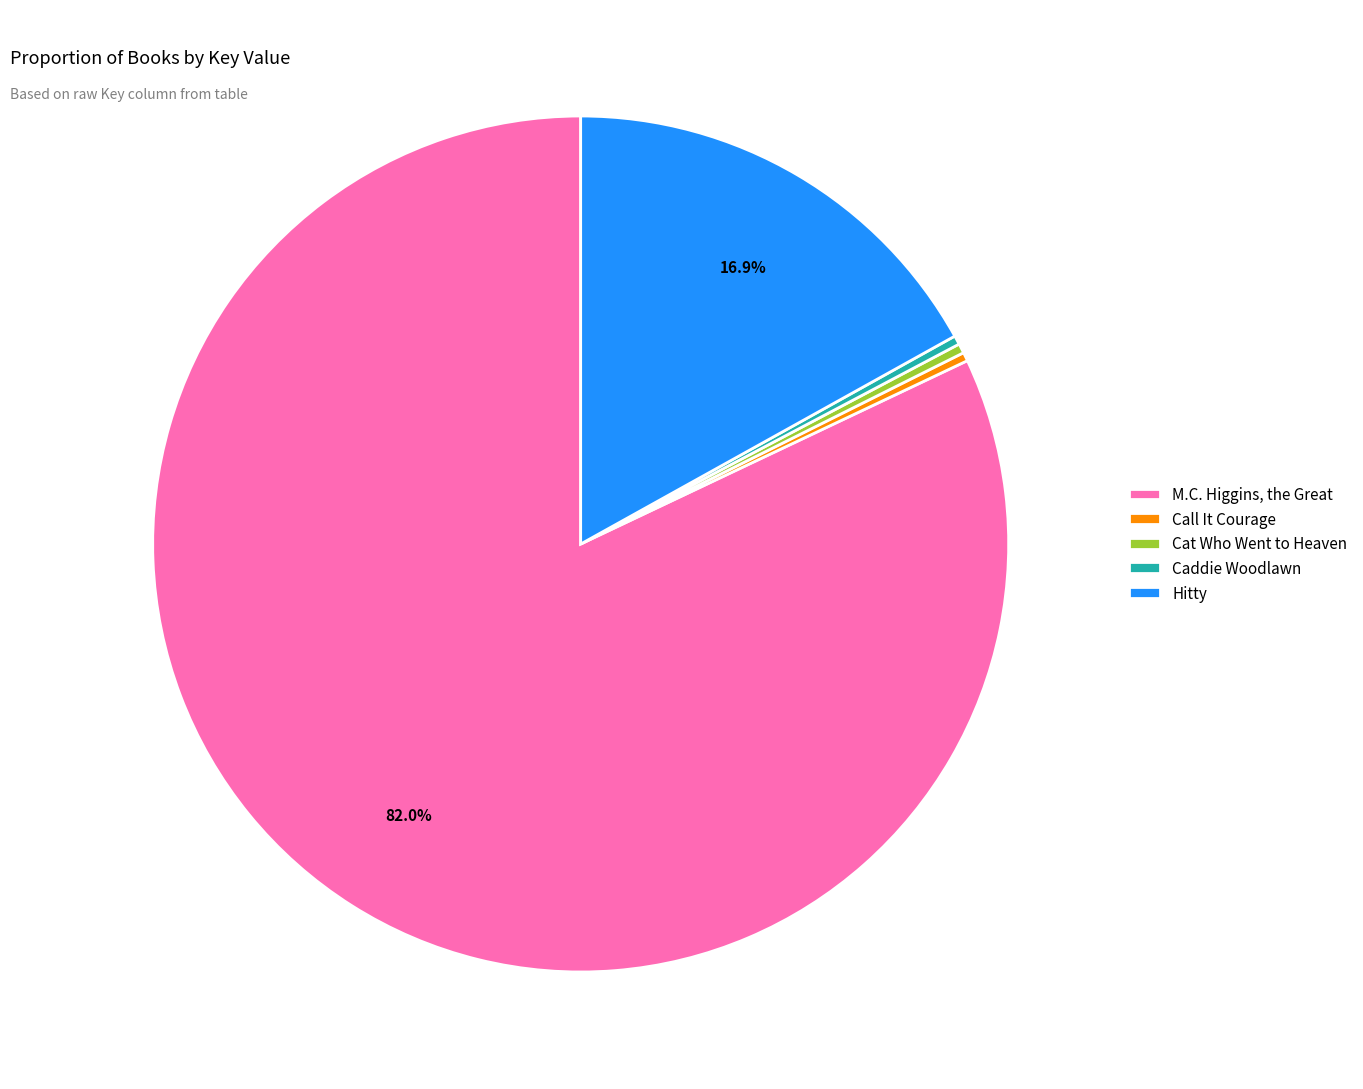

To the nearest percent, what percentage of the pie is Hitty?

17%